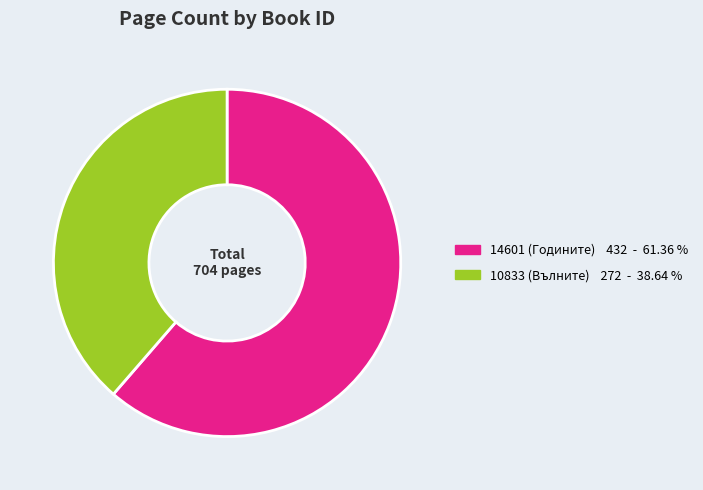

How many slices are in this pie chart?

2